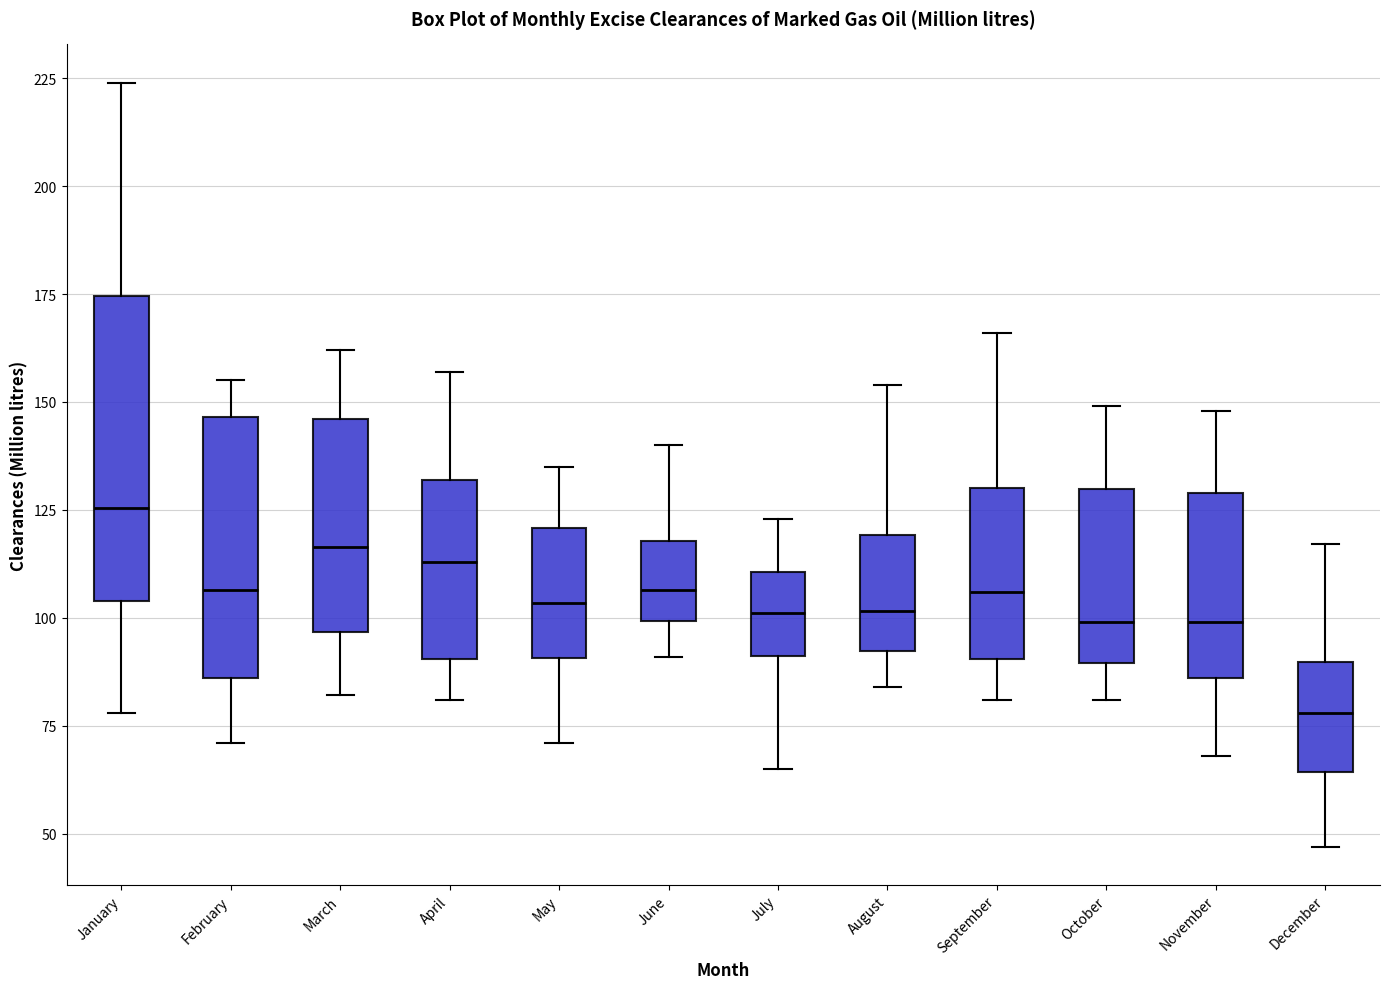

Where does the median line of the box for December sit on the y-axis? The values are not printed on the chart, so give them approximately, as read against the axis.

80